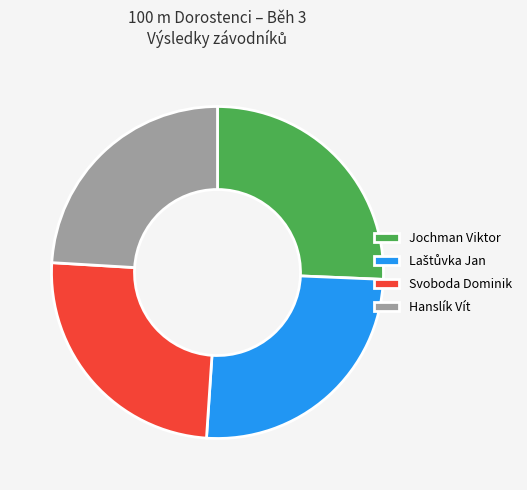

To the nearest percent, what percentage of the pie is Jochman Viktor?

26%